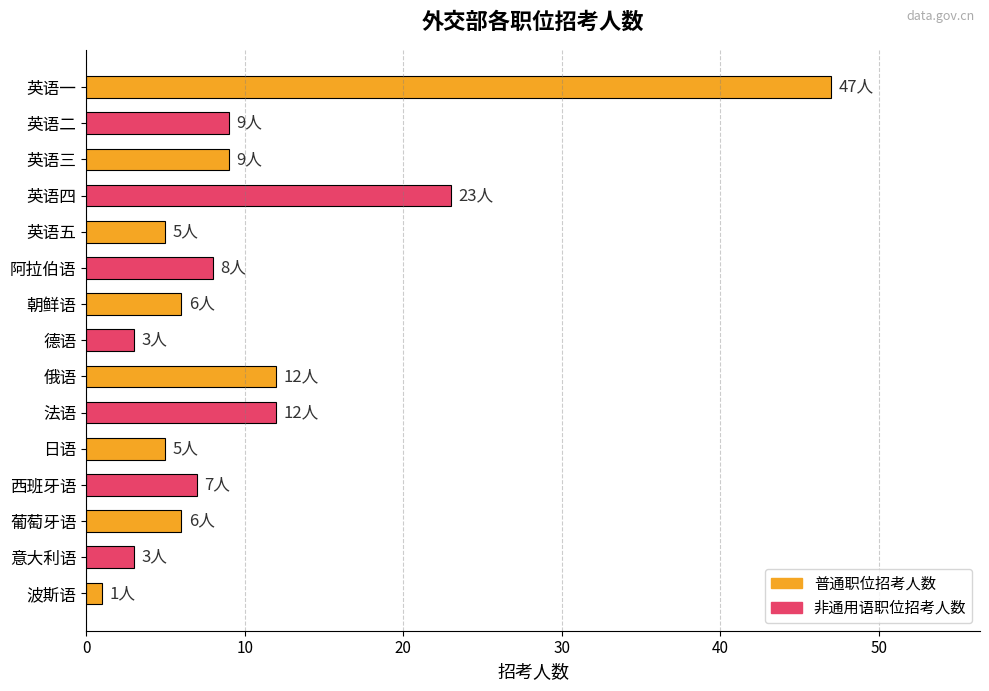

What is the change in value from 英语一 to 法语?

-35